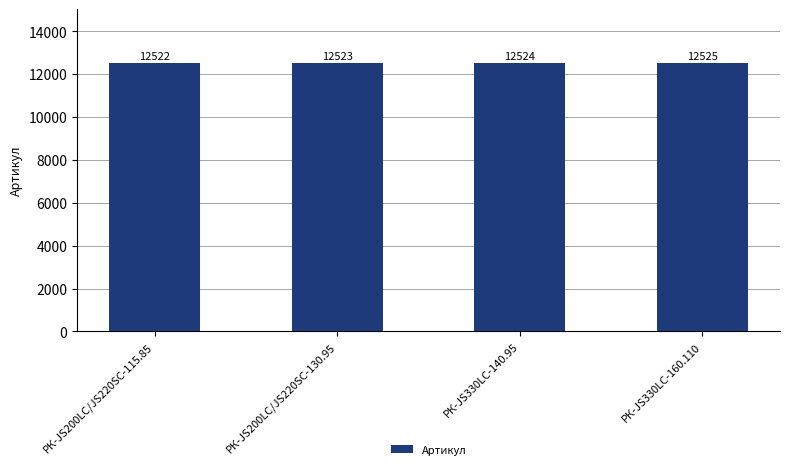

What is the change in value from РК-JS200LC/JS220SC-115.85 to РК-JS200LC/JS220SC-130.95?

+1